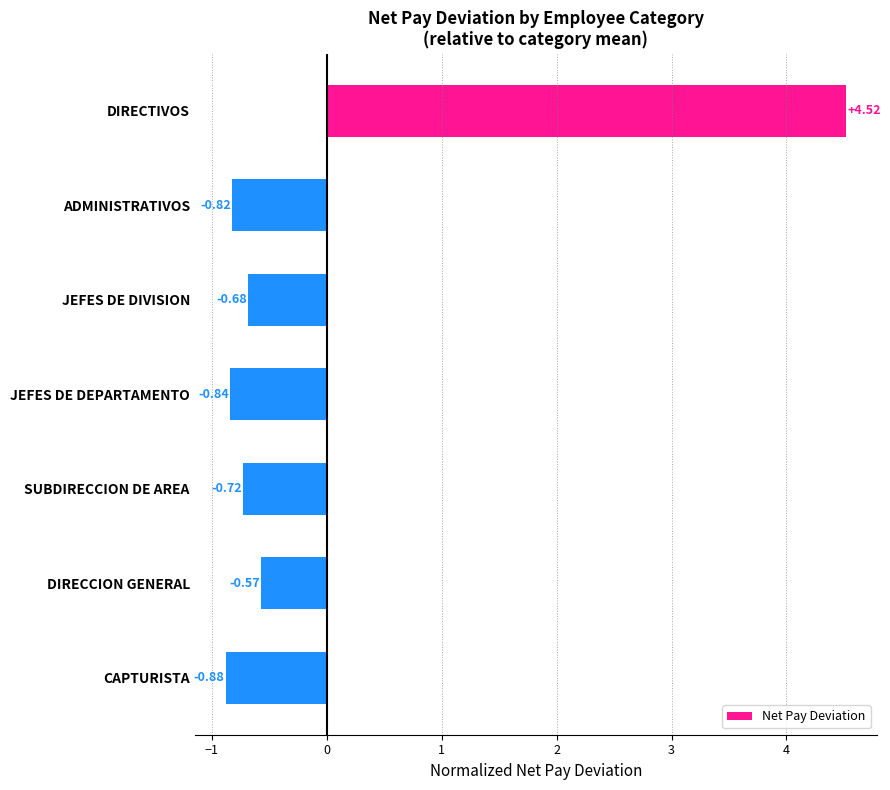

What is the difference between the maximum and minimum values?

5.4